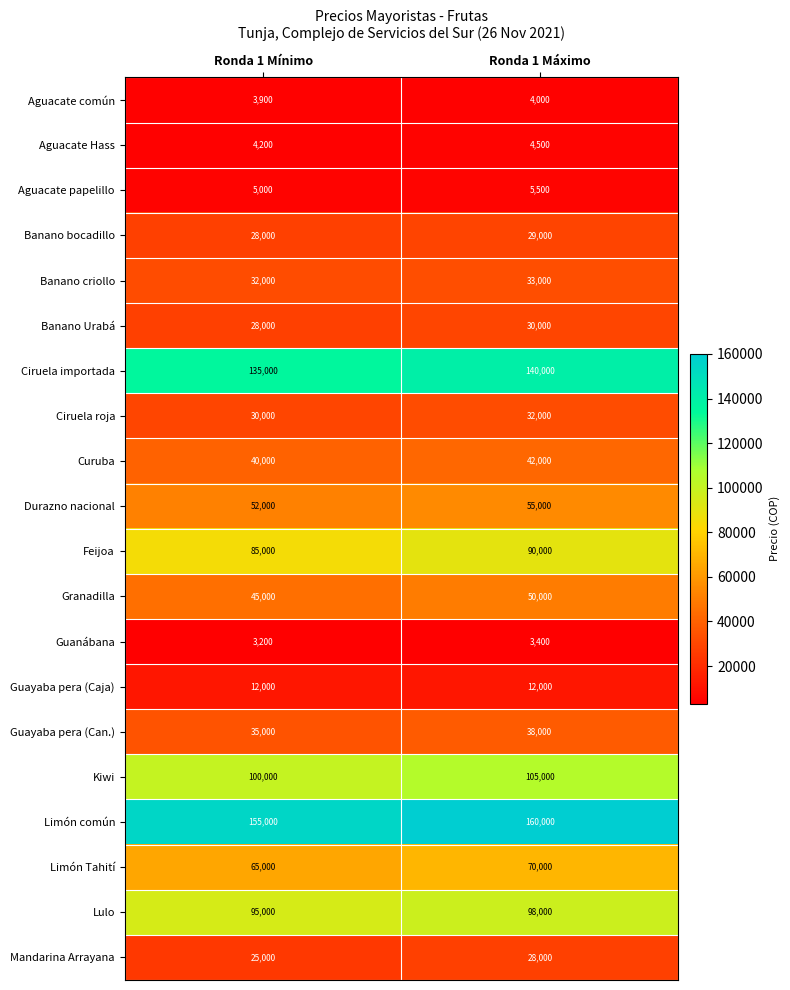

What is the smallest value displayed?

3200